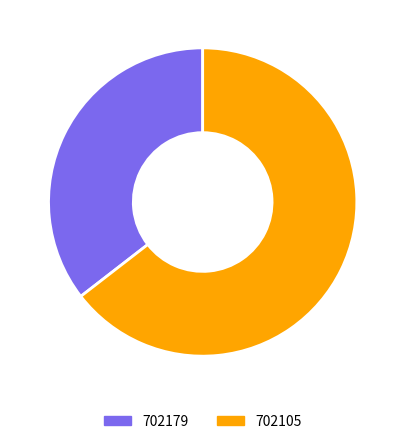

What percentage is NOT represented by 702179?

64.5%